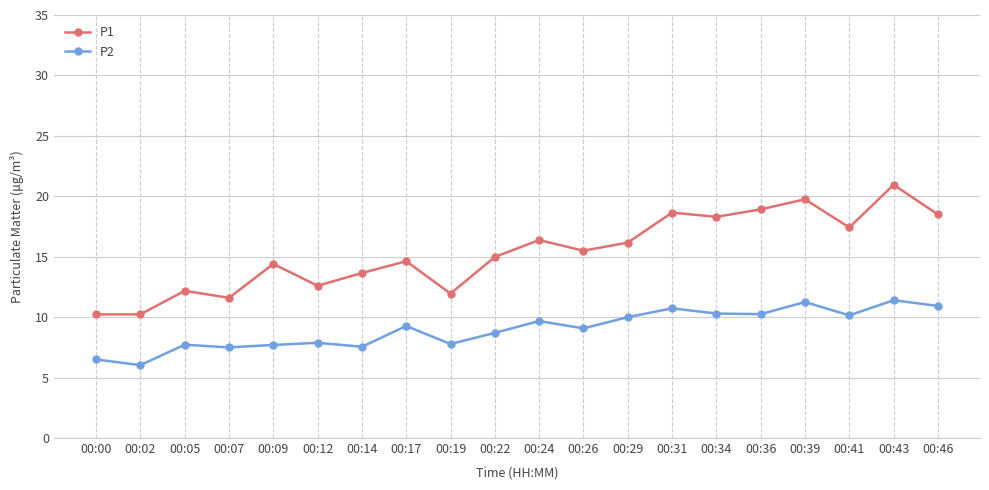

True or false: P1 and P2 intersect in this chart.

False